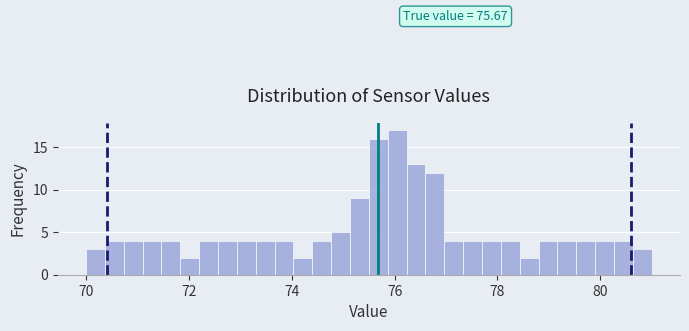

Around what value on the x-axis is the tallest bar? Give the approximate position of its centre, as read against the axis.

76.0